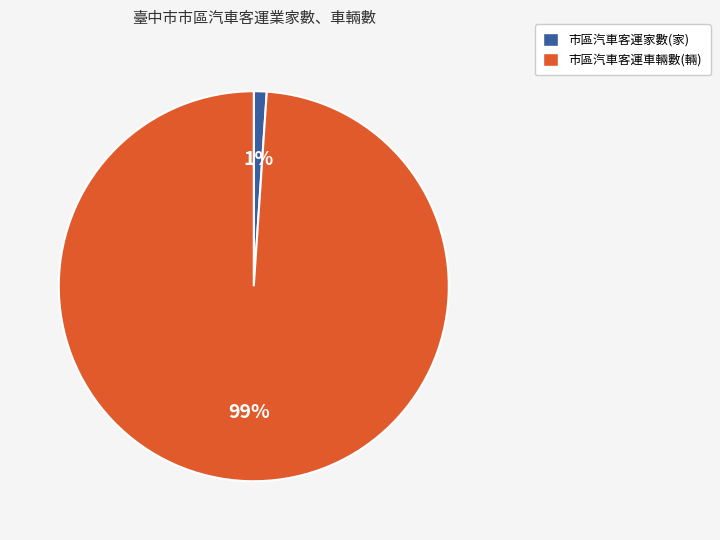

Which category has the biggest portion of the pie?

市區汽車客運車輛數(輛)